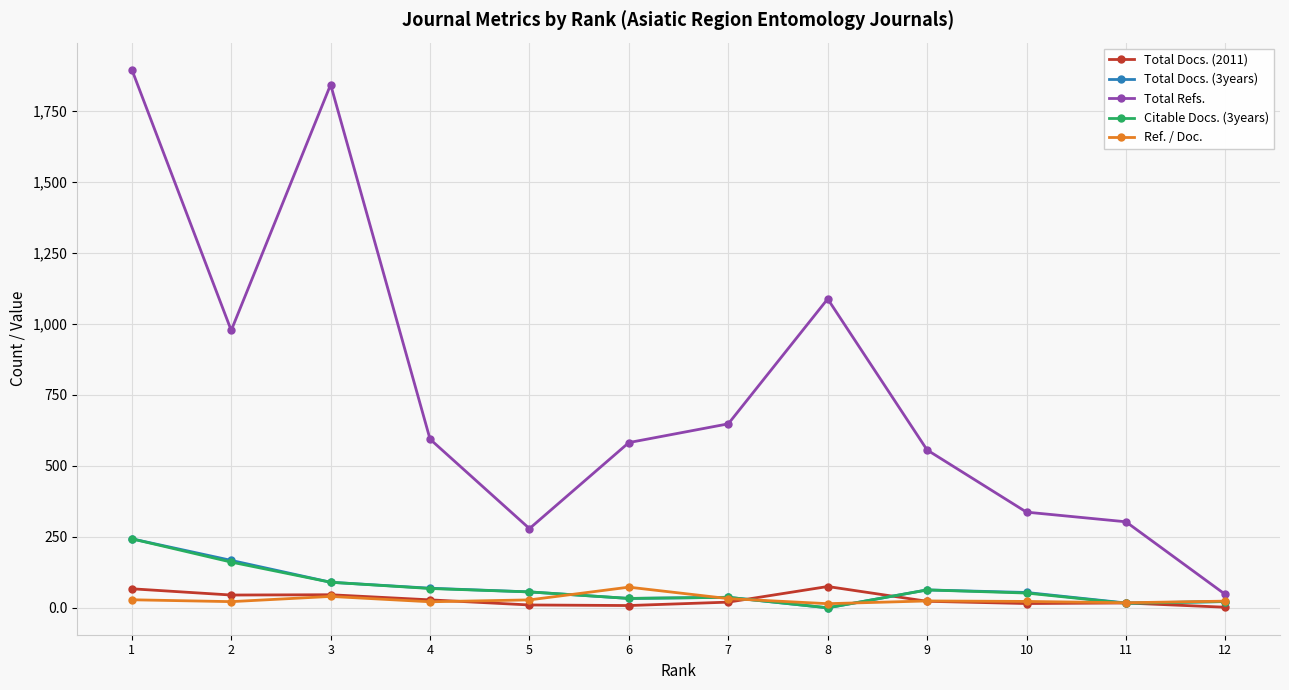

True or false: Total Docs. (2011) and Total Refs. intersect in this chart.

False